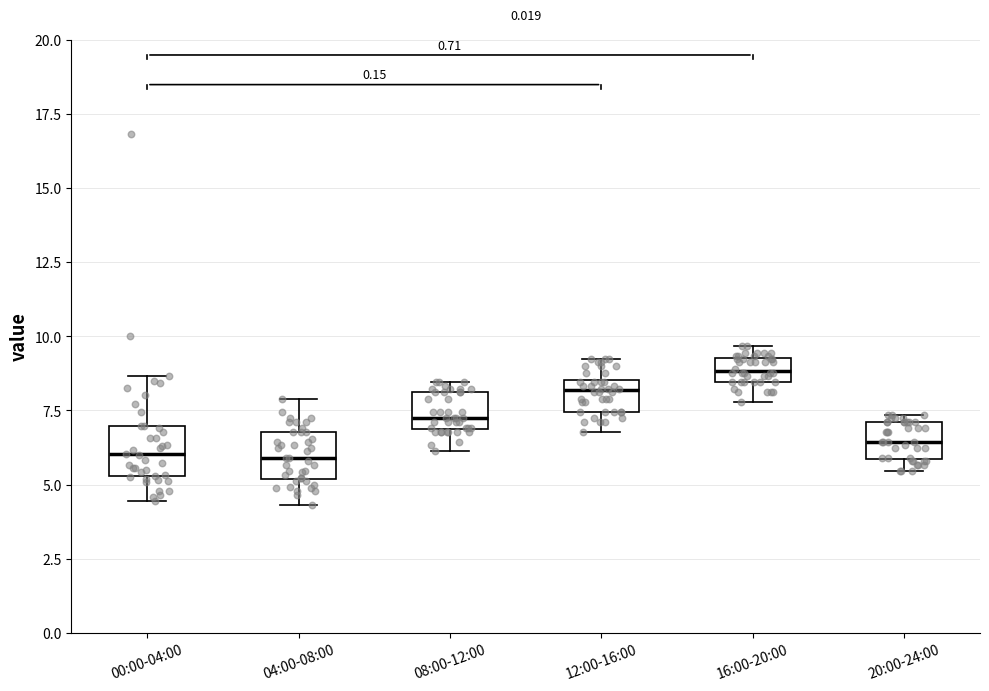

Where is the upper edge of the box for 08:00-12:00 on the y-axis? The values are not printed on the chart, so give them approximately, as read against the axis.

8.0